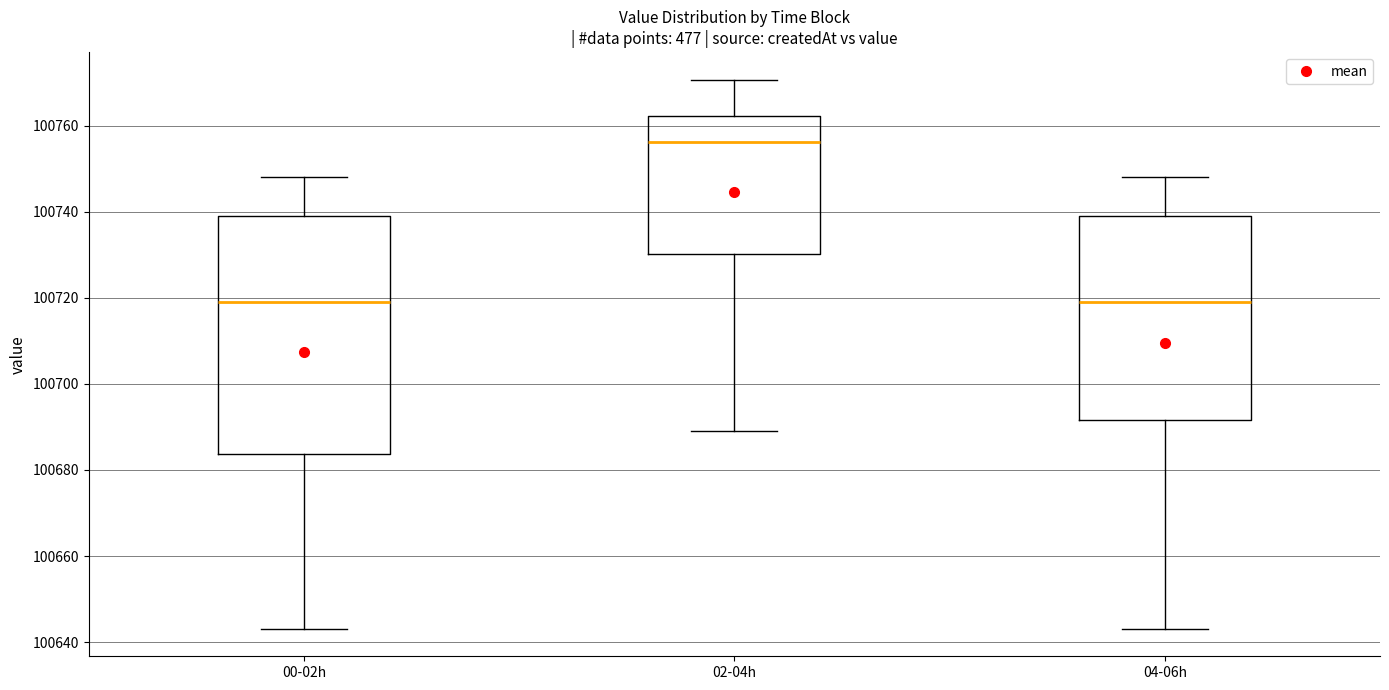

Which box is the tallest, from its lower edge to its upper edge?

00-02h